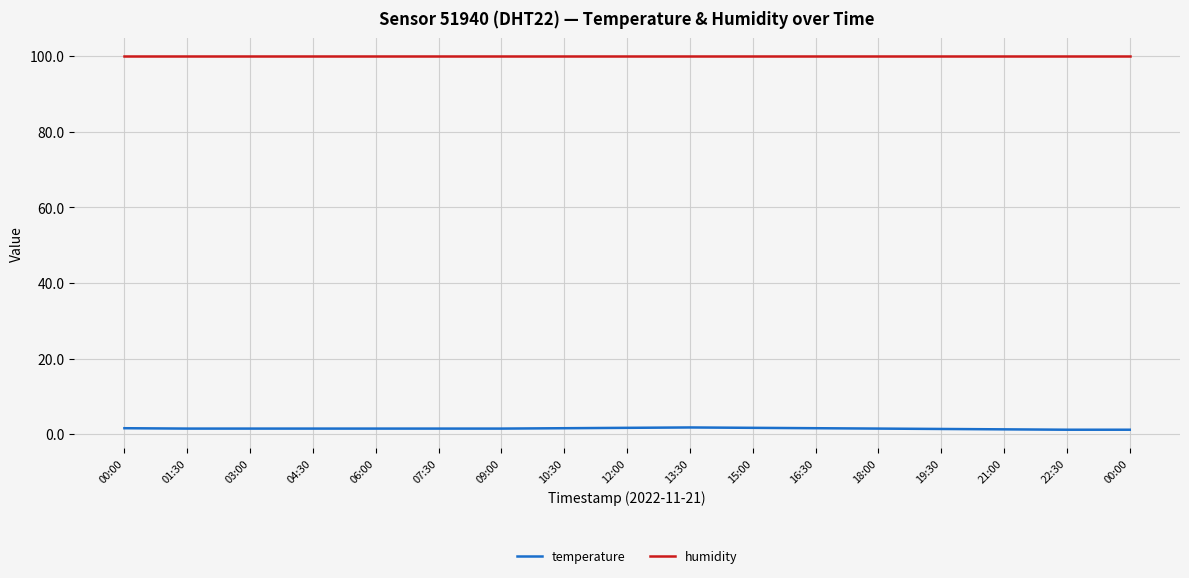

Rank the categories by temperature value from lowest to highest.

22:30, 00:00, 21:00, 19:30, 01:30, 03:00, 04:30, 06:00, 07:30, 09:00, 18:00, 00:00, 10:30, 16:30, 12:00, 15:00, 13:30